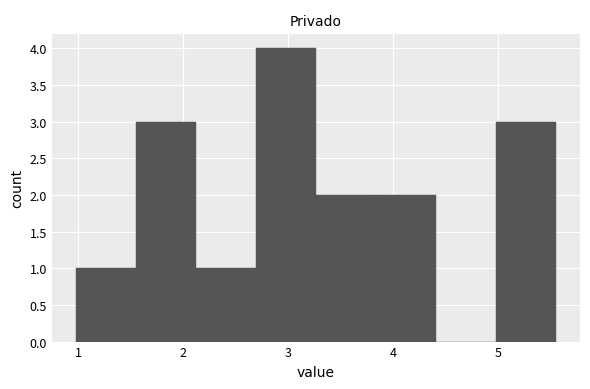

Reading left to right, transcribe this chart: for each bar, give the range it covers on the x-axis and its height. Neither the bar edges nor the heights are printed on the chart, so give them approximately, as read against the axes.

1.0 to 1.5: 1
1.5 to 2.1: 3
2.1 to 2.7: 1
2.7 to 3.3: 4
3.3 to 3.8: 2
3.8 to 4.4: 2
4.4 to 5.0: 0
5.0 to 5.6: 3